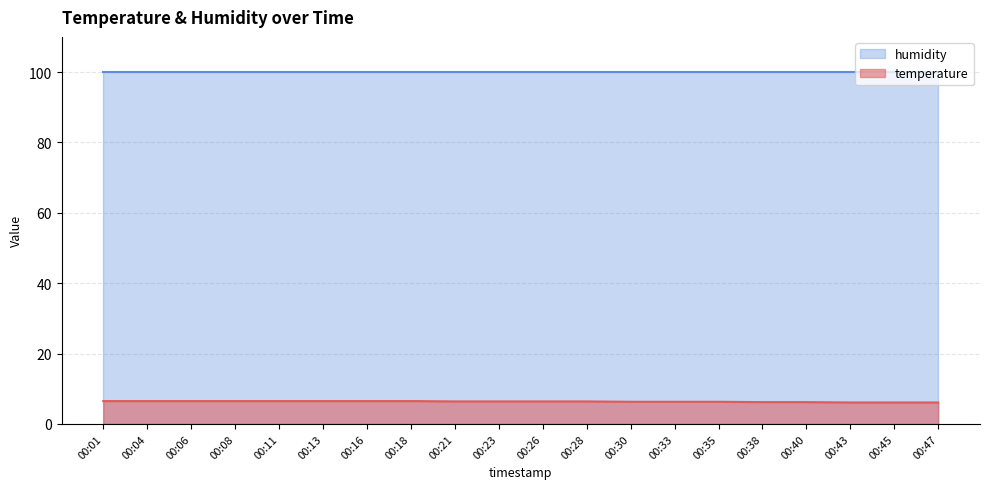

What is the value of the 11th point from the left?

6.4